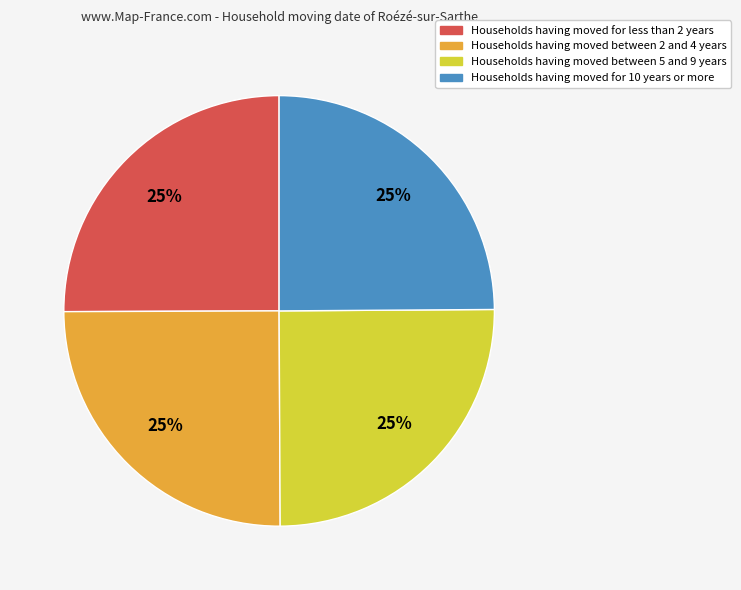

Is there a majority slice in this chart?

No